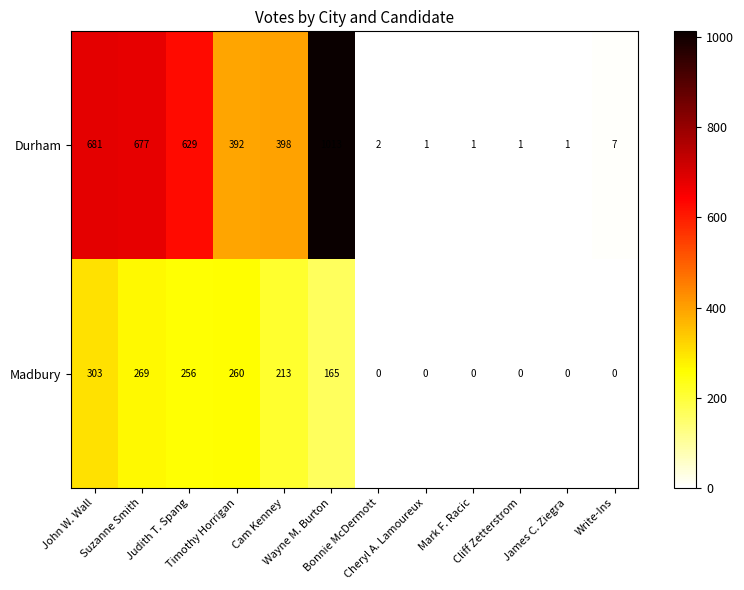

Rank the series by their average value, from lowest to highest.

Madbury, Durham